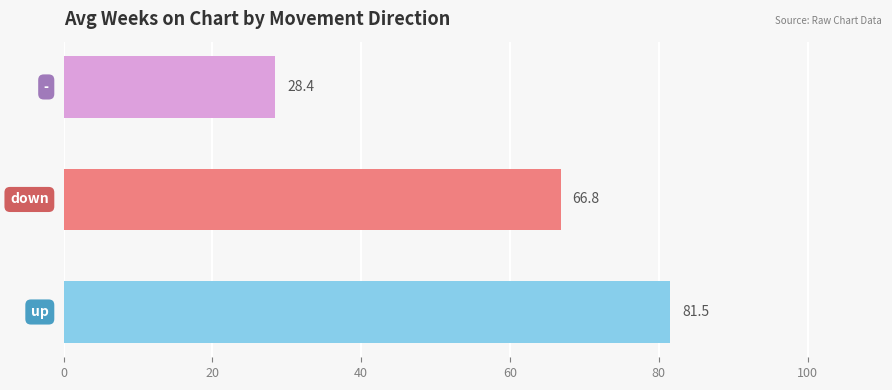

Count the number of categories in the chart.

3